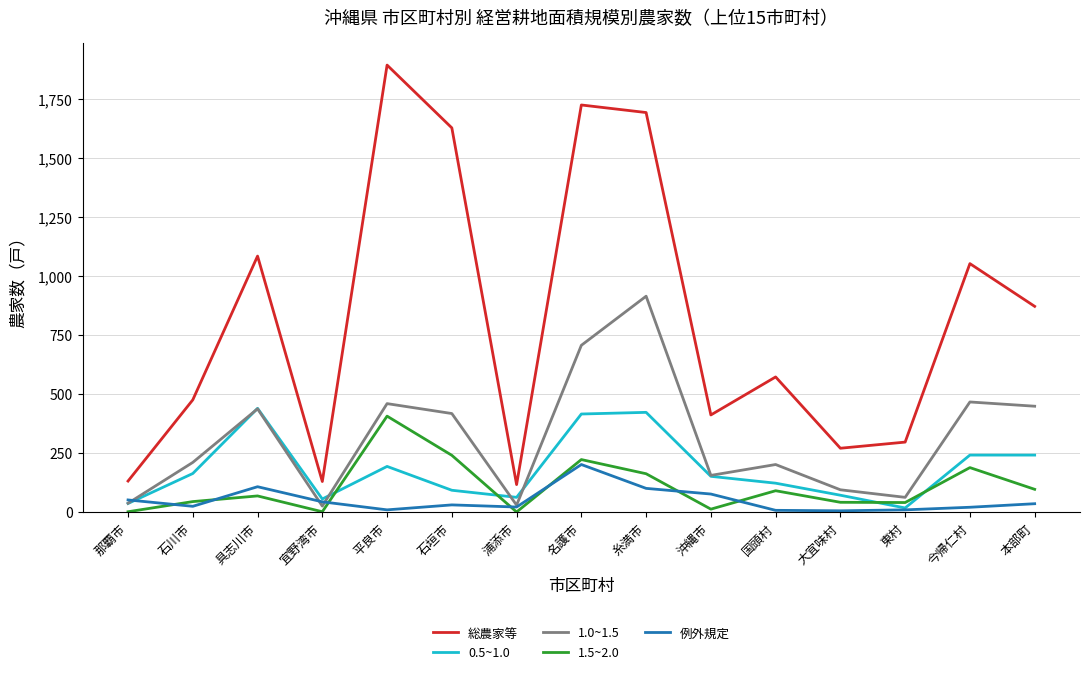

True or false: 総農家等 has a value of 1693 at 糸満市.

True